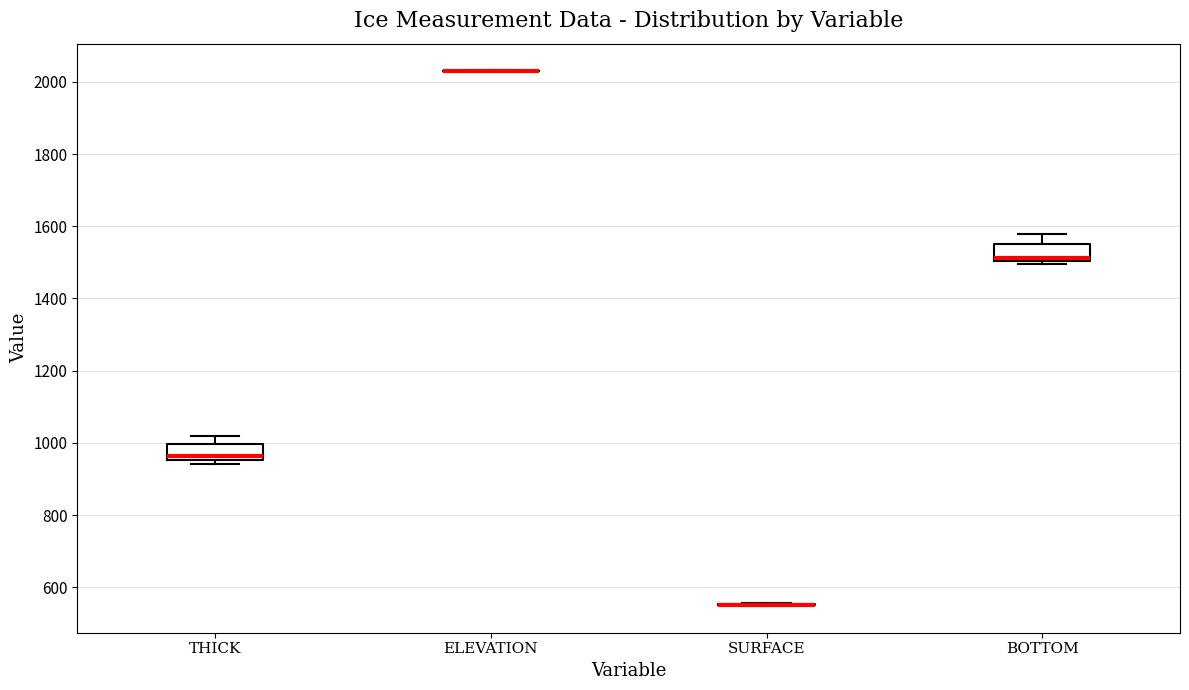

Reading left to right, read every box against the y-axis: the position of its median line, the range the box covers, and the ends of its whiskers. The values are not printed on the chart, so give them approximately, as read against the axis.

THICK: median 960 (just above the box's lower edge), box 960 to 1000, whiskers 940 to 1020
ELEVATION: box collapsed to a line at 2040, whiskers 2020 to 2040
SURFACE: box collapsed to a line at 560, whiskers 540 to 560
BOTTOM: median 1520, box 1500 to 1560, whiskers 1500 (just below the box's lower edge) to 1580